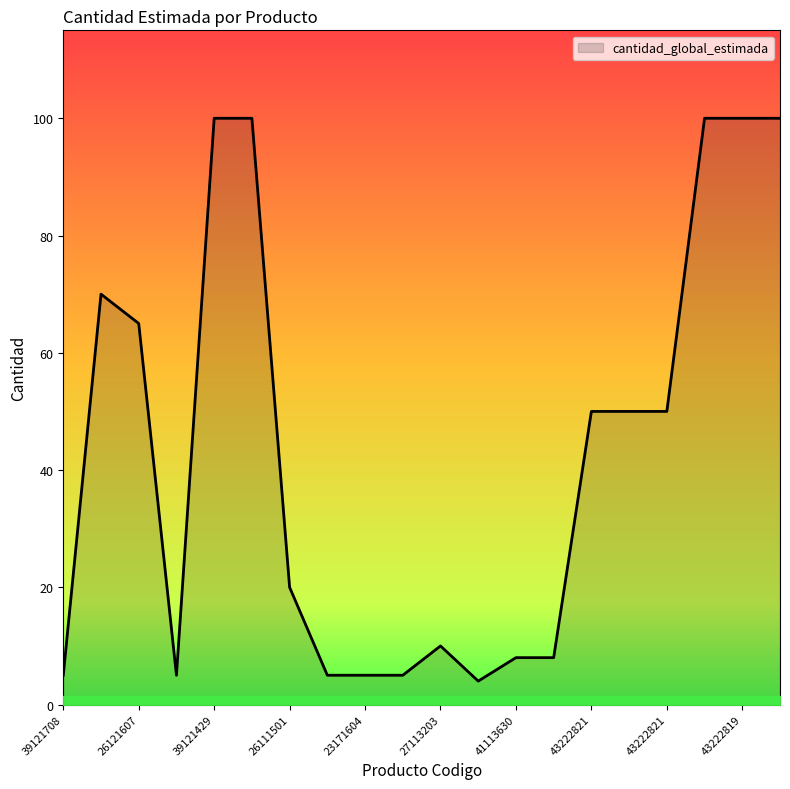

What is the maximum value shown in the chart?

100